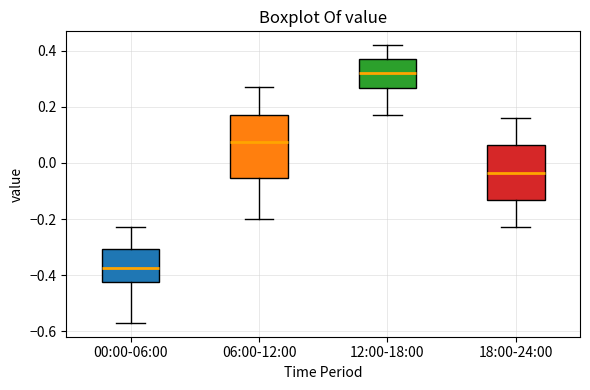

Which box is the tallest, from its lower edge to its upper edge?

06:00-12:00